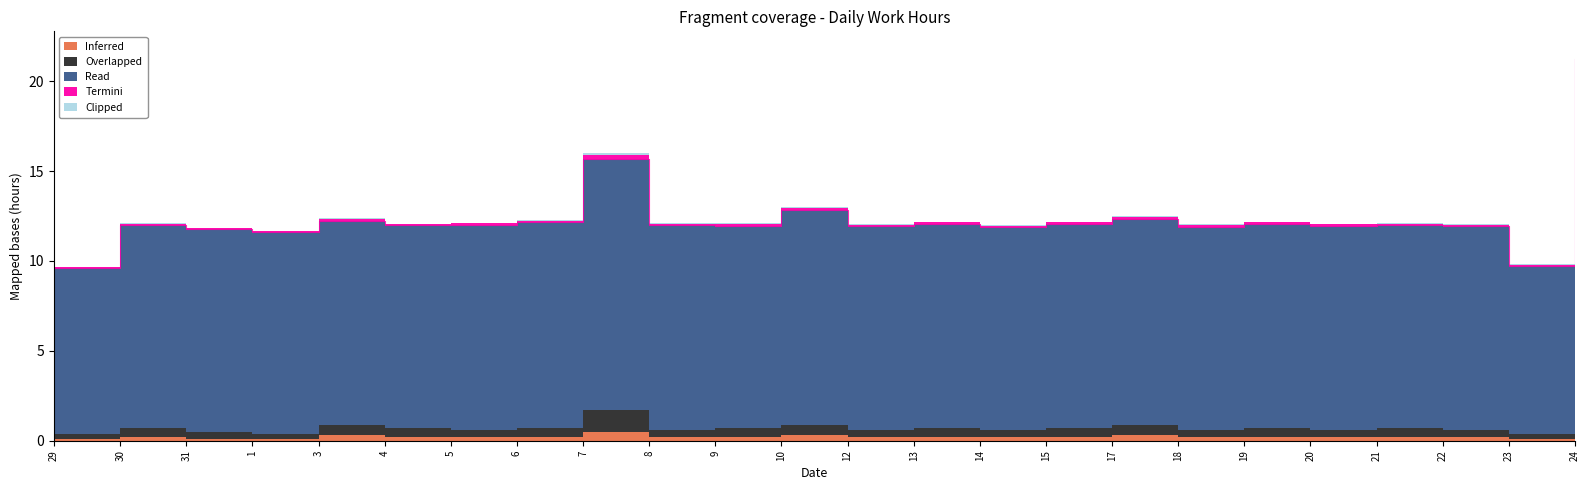

Where is Read nearest to the value 14?

7